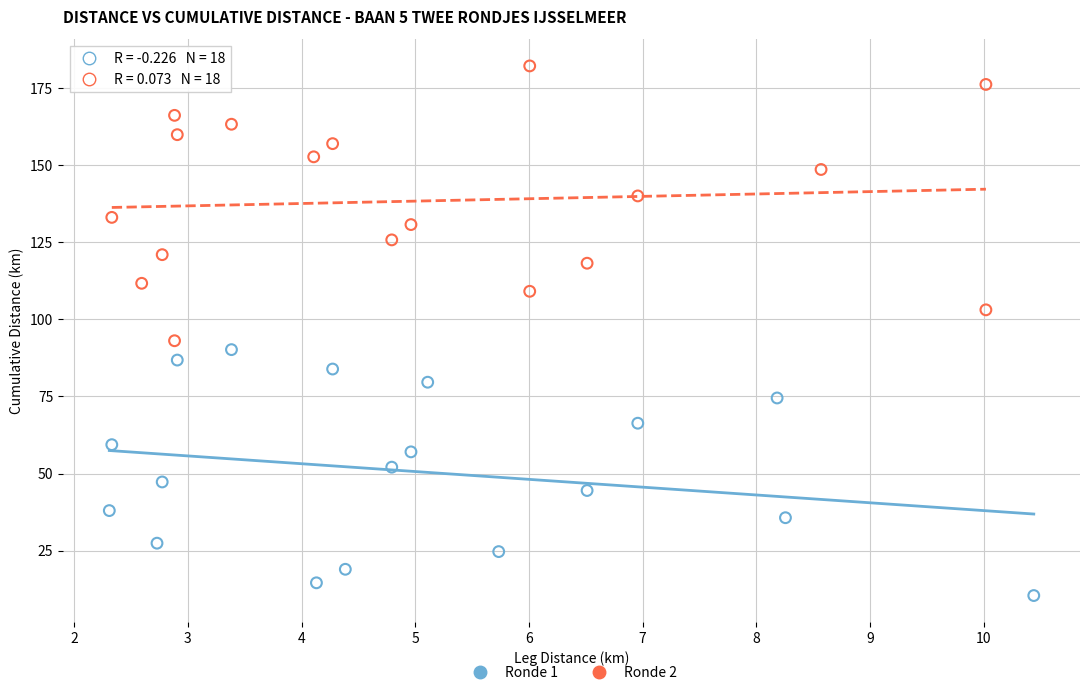

Which series reaches the minimum Y coordinate?

Ronde 1